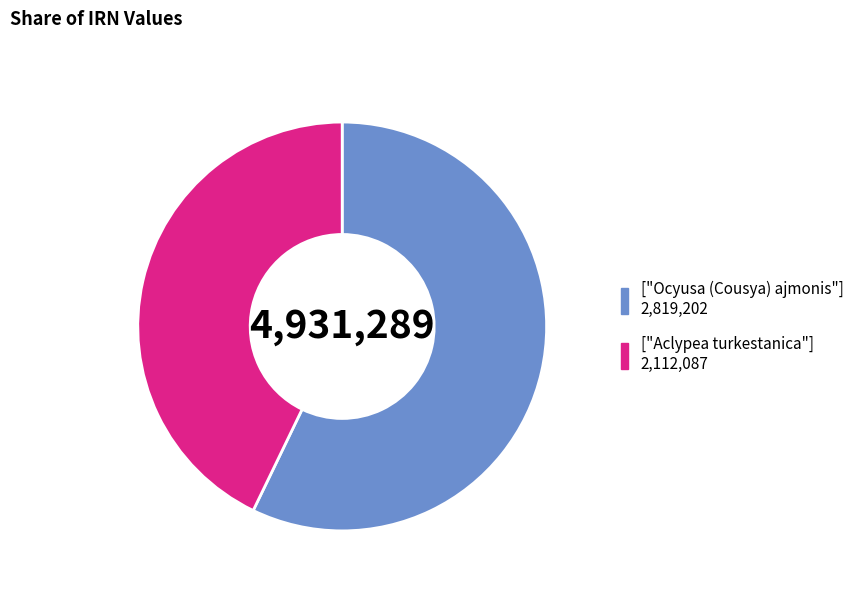

Is there a majority slice in this chart?

Yes